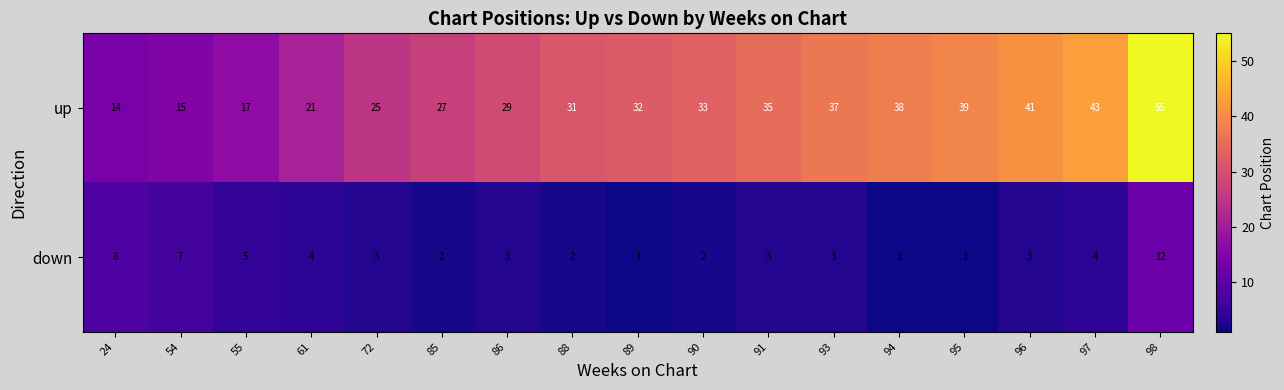

At how many categories does at least one series exceed 4?

17